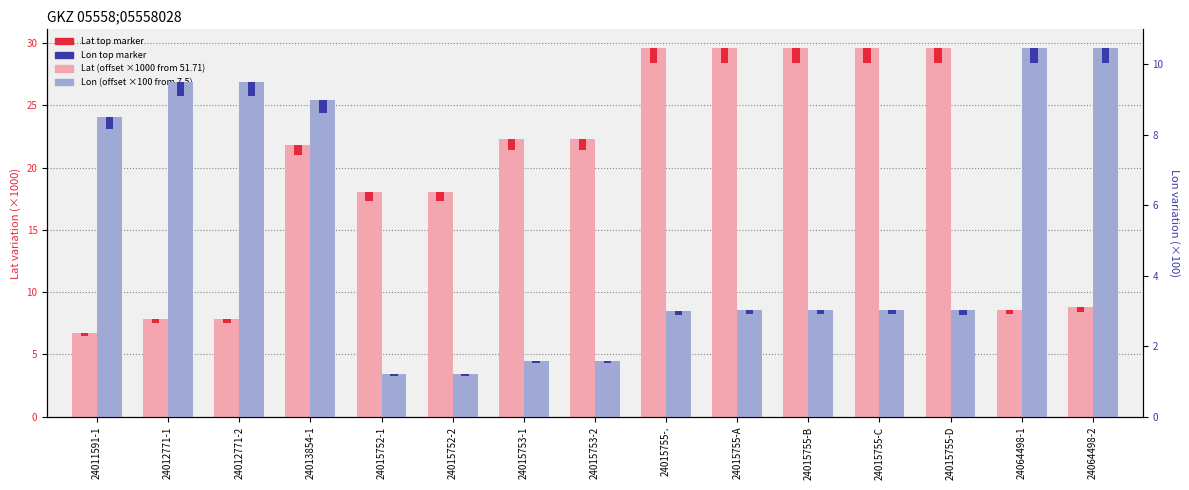

Where is Lat (offset ×1000 from 51.71) nearest to the value 18?

24015752-1